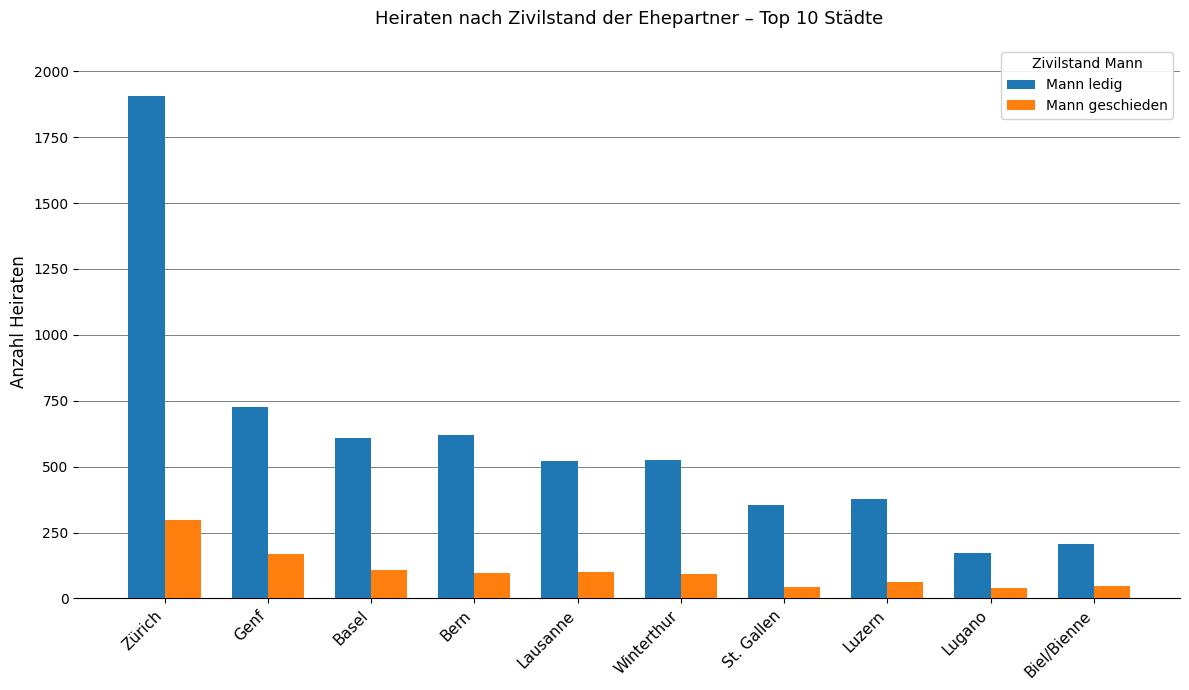

What is the label of the 7th bar from the left?

St. Gallen